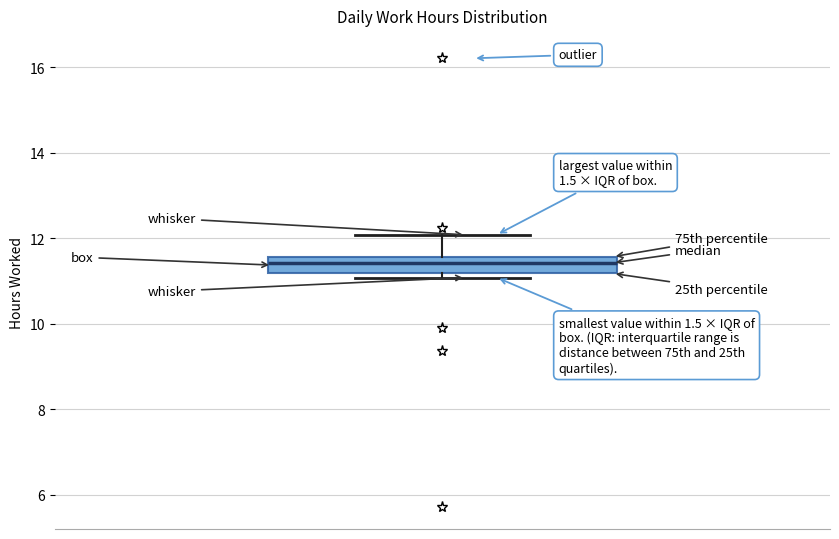

Where does the upper whisker of the box end on the y-axis? The values are not printed on the chart, so give them approximately, as read against the axis.

12.0